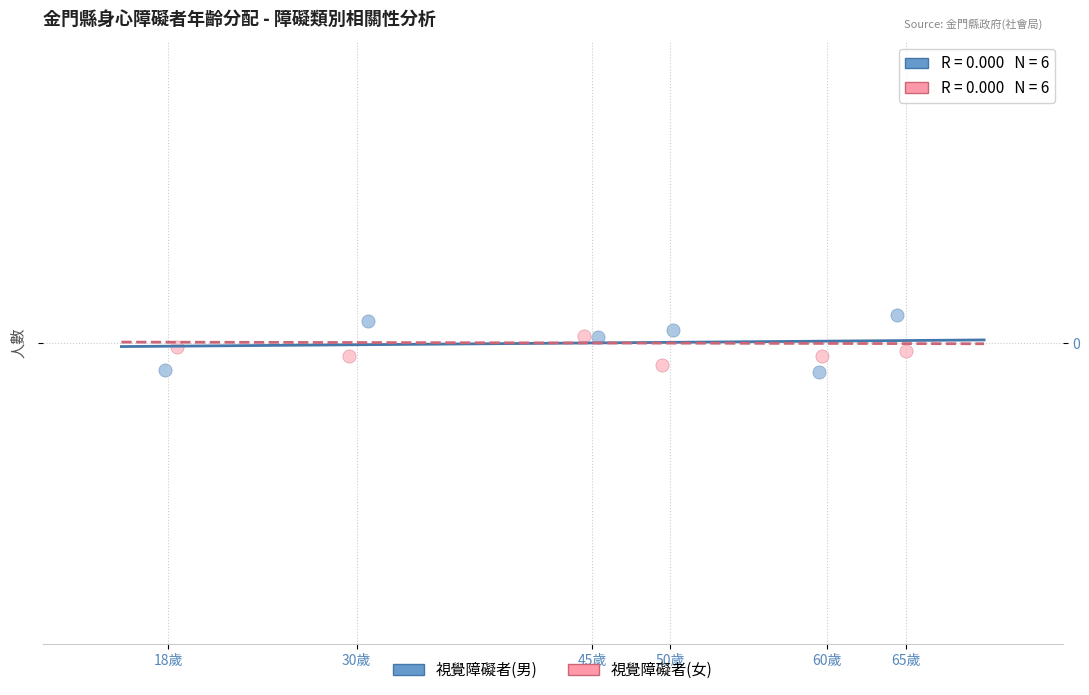

What are all the series names shown in the legend?

視覺障礙者(男), 視覺障礙者(女)